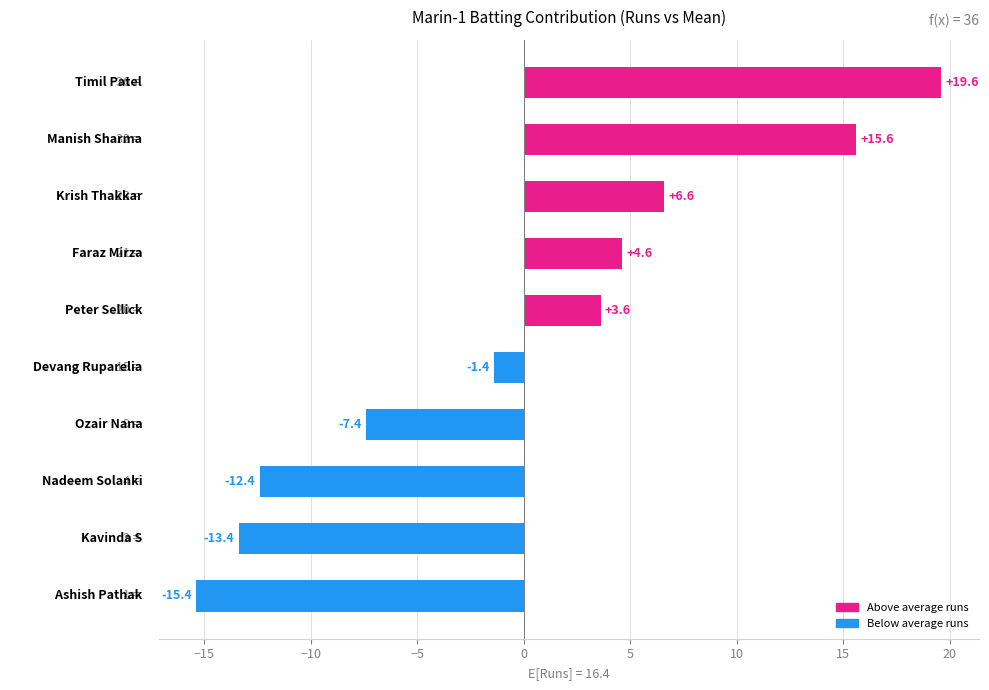

What is the greatest value displayed?

19.6